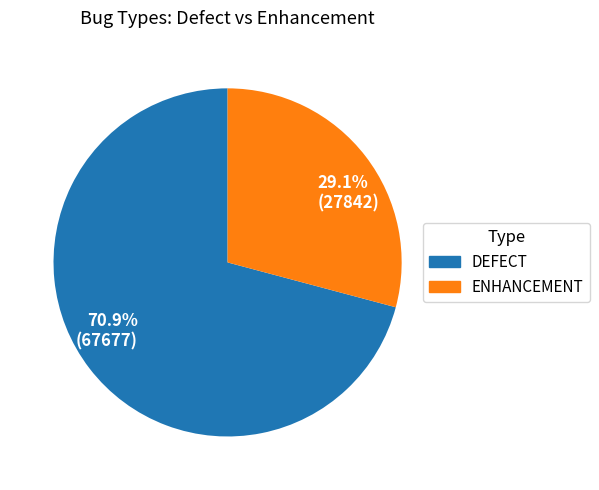

Is there a majority slice in this chart?

Yes